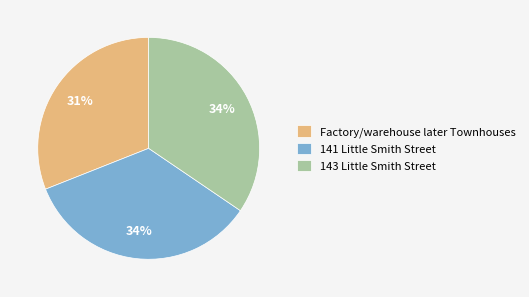

What percentage is the 141 Little Smith Street slice, to the nearest percent?

34%